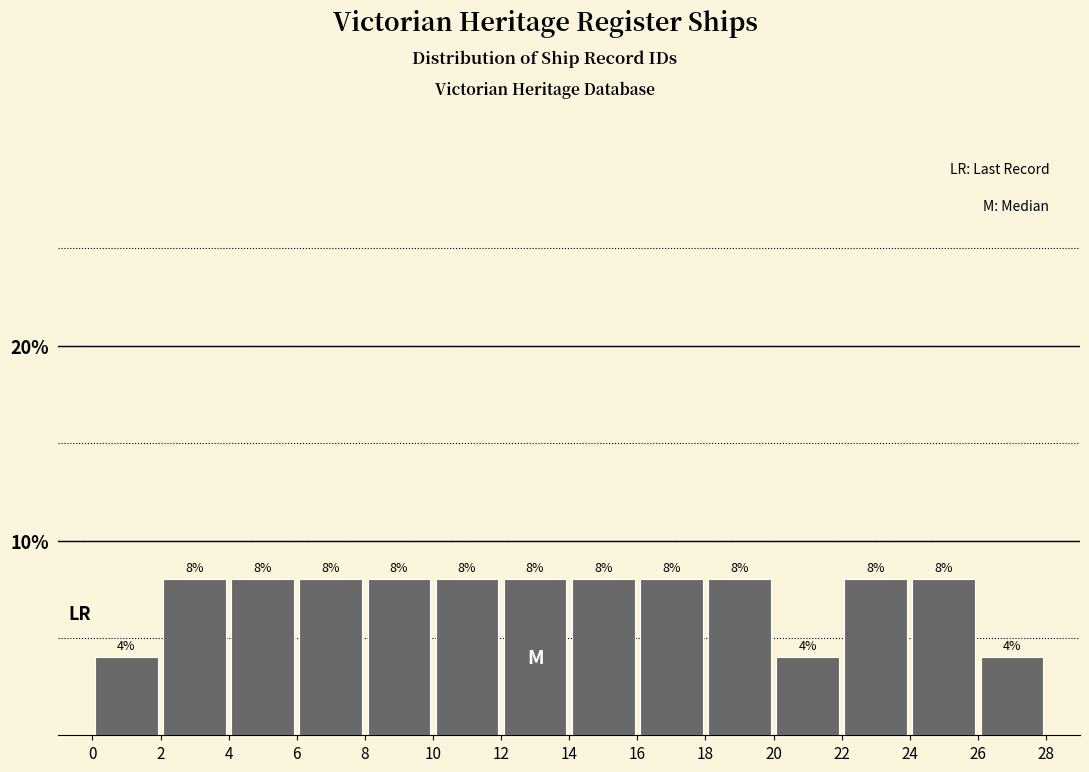

How tall is the bar that spans 26 to 28 on the x-axis?

4